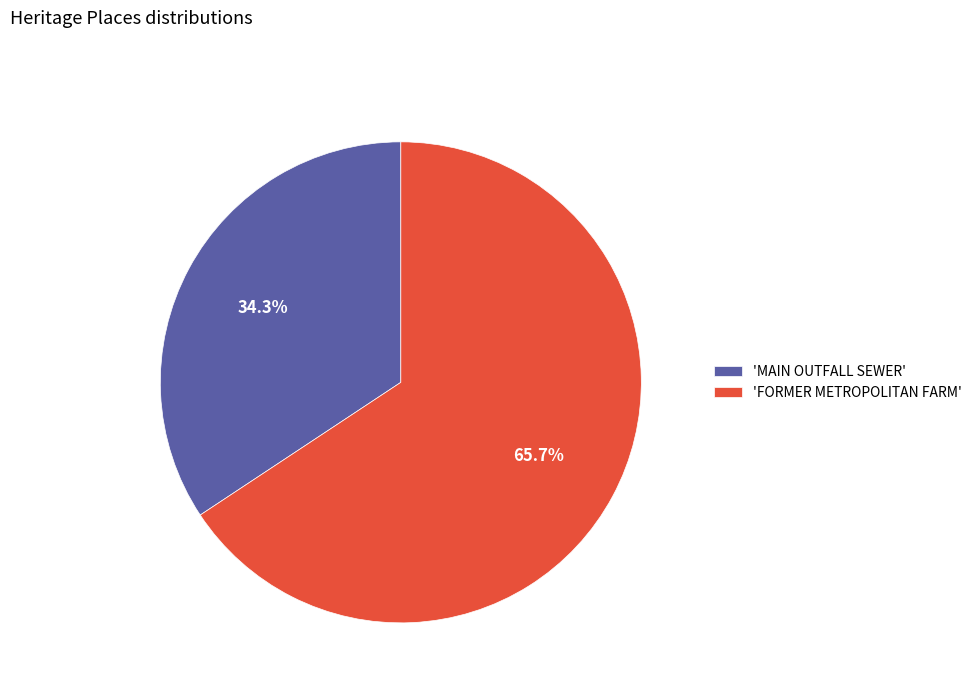

What is the smallest slice in the pie chart?

'MAIN OUTFALL SEWER'